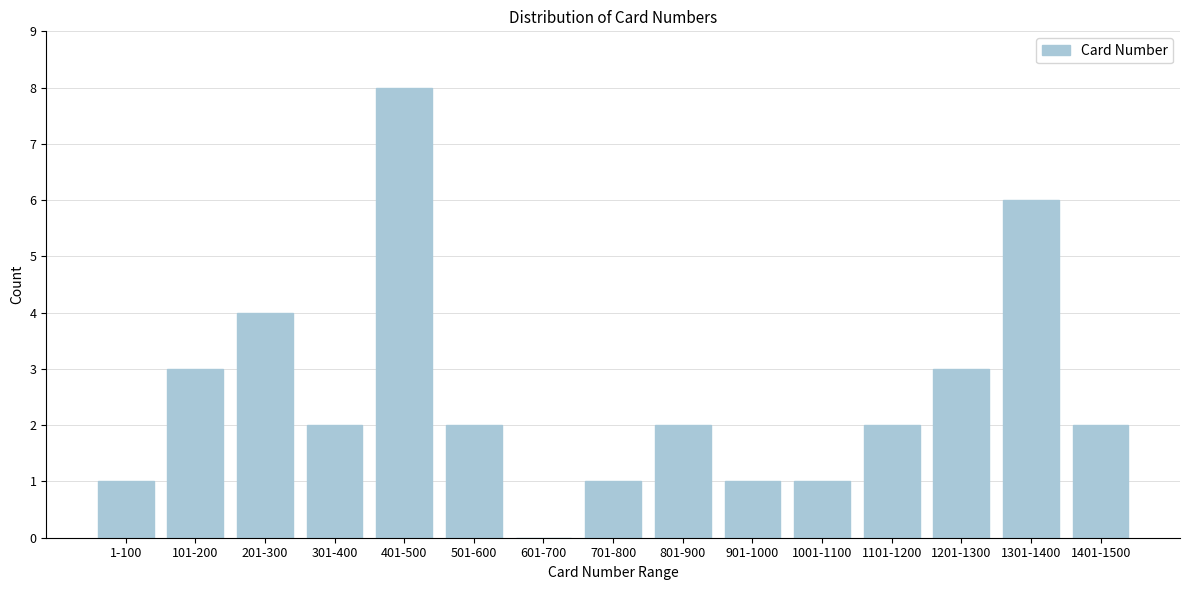

Reading left to right, what are all the values shown in this chart?

1-100=1	101-200=3	201-300=4	301-400=2	401-500=8	501-600=2	601-700=0	701-800=1	801-900=2	901-1000=1	1001-1100=1	1101-1200=2	1201-1300=3	1301-1400=6	1401-1500=2